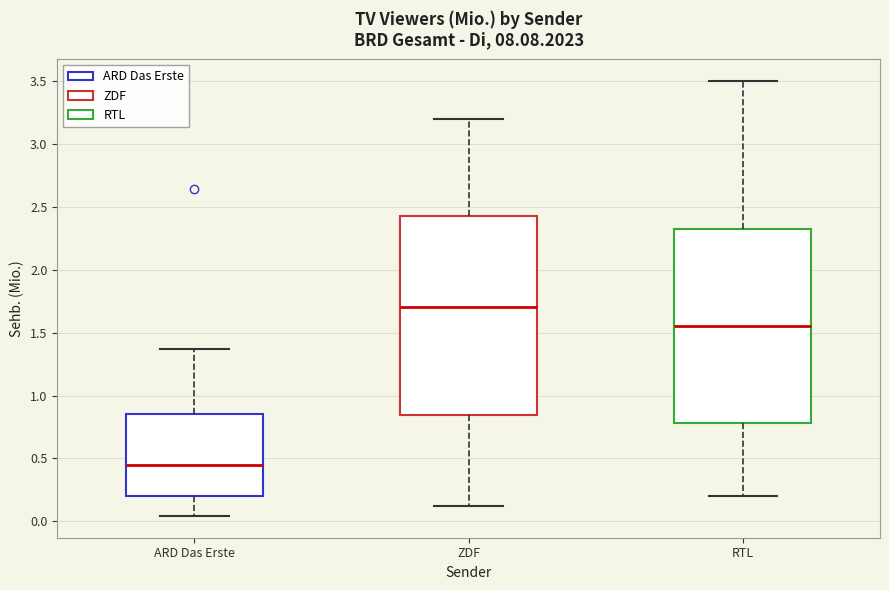

Which box's median line is the lowest?

ARD Das Erste